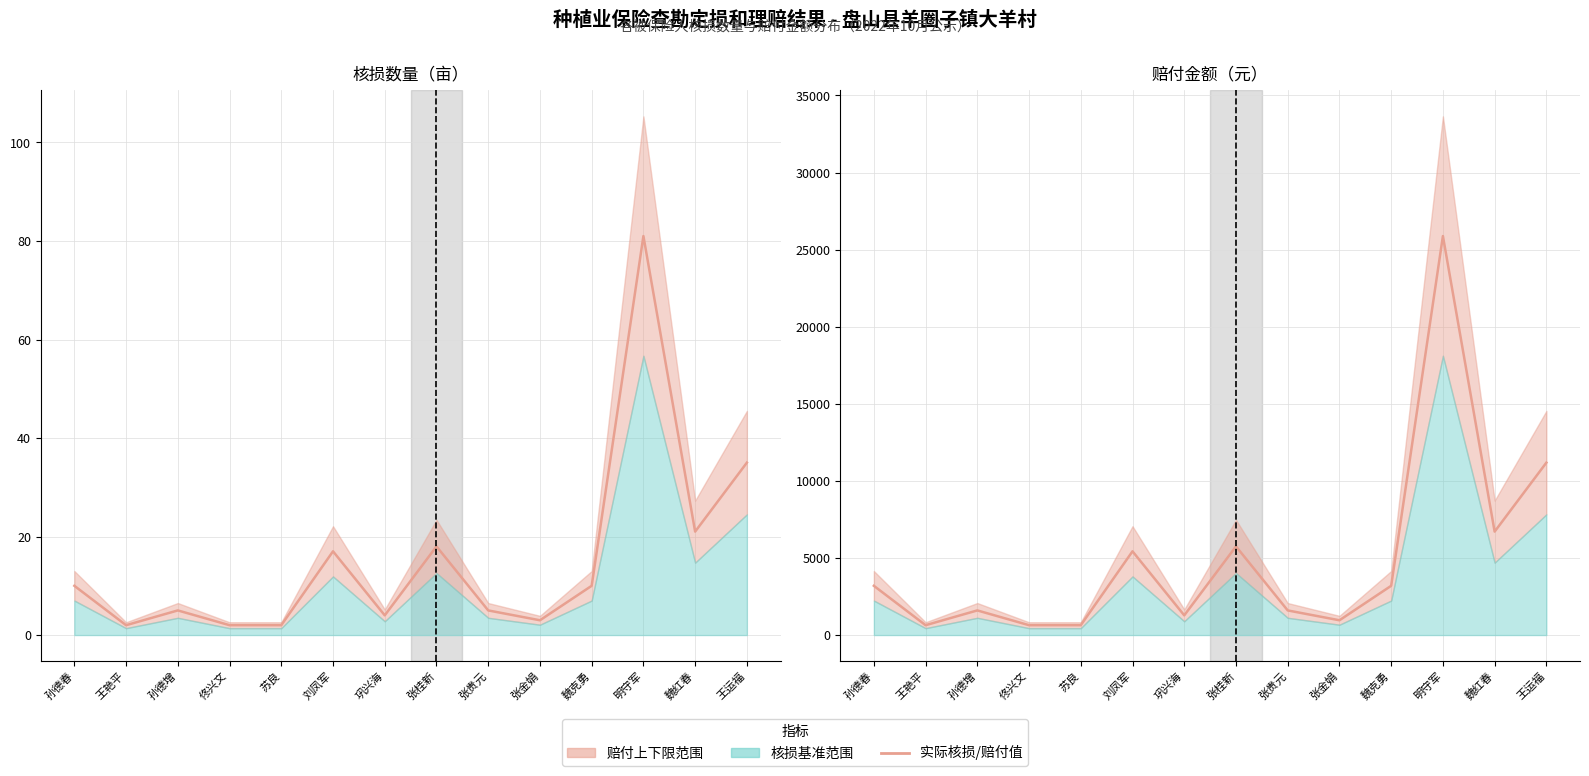

Approximately how many times larger is the value at 巩兴海 compared to 张贵元?

0.8